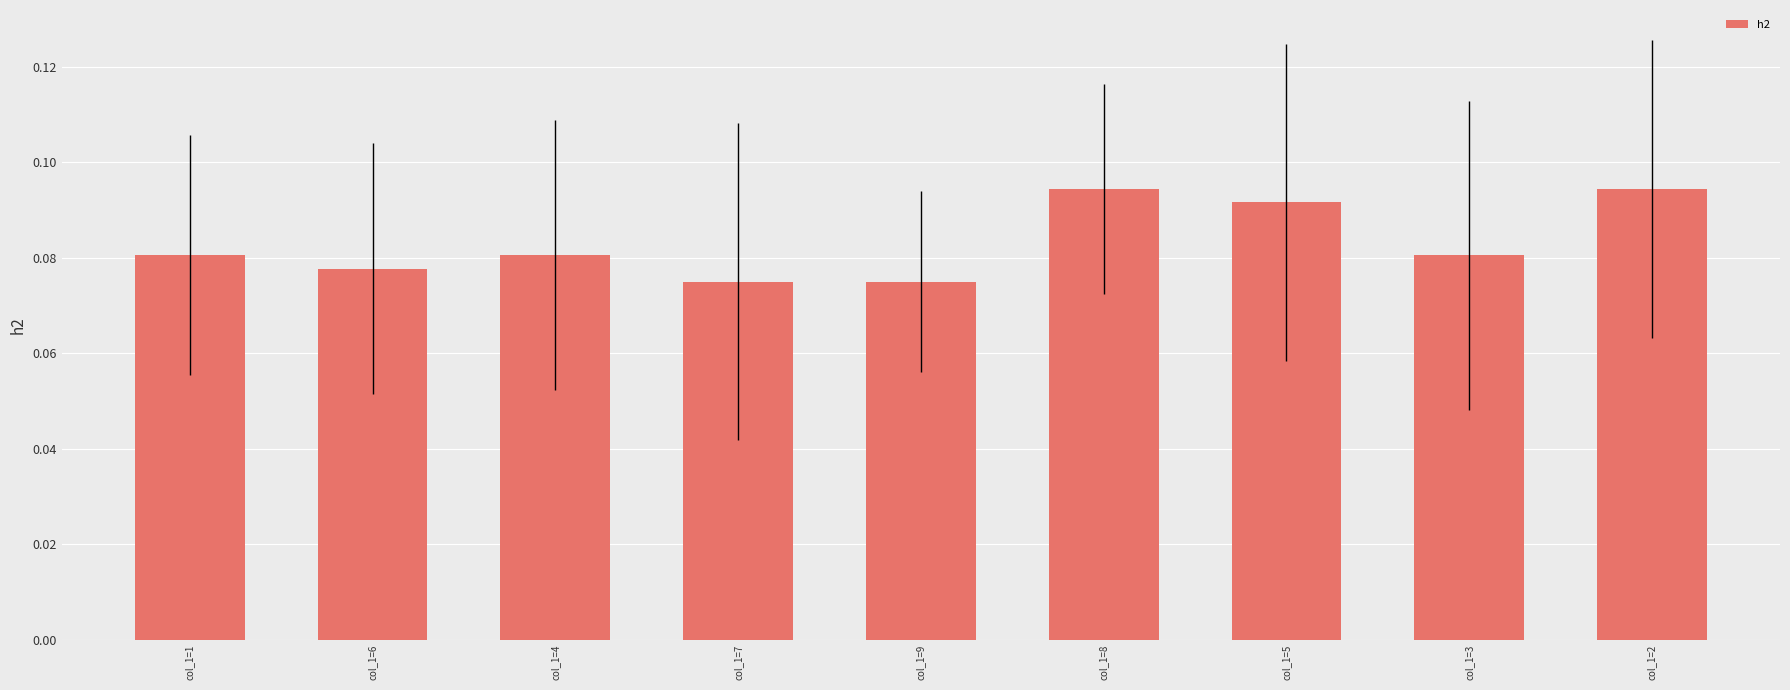

What is the sum of all values?

0.8